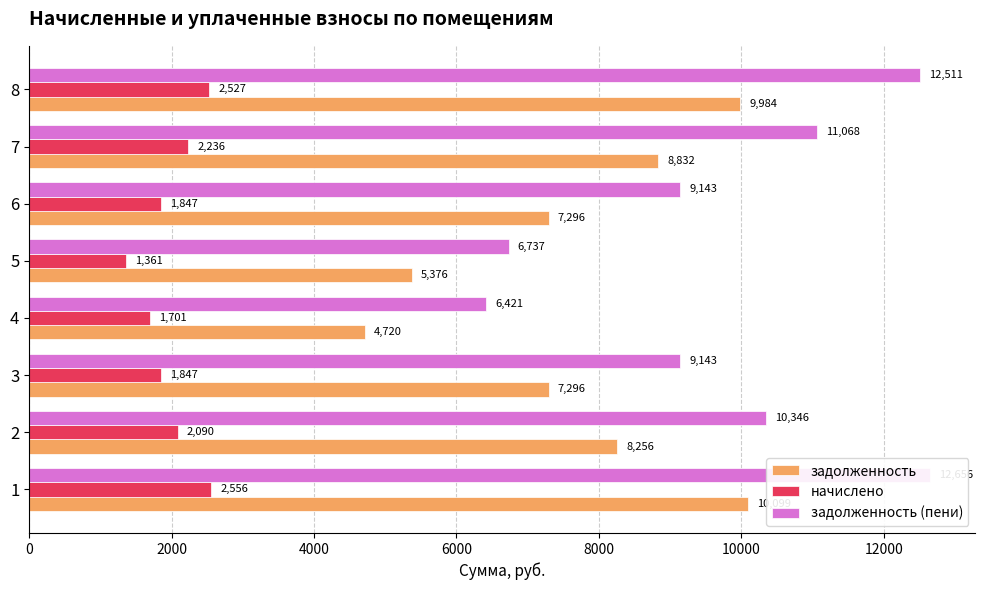

Rank the series at 1 from lowest to highest value.

начислено, задолженность, задолженность (пени)